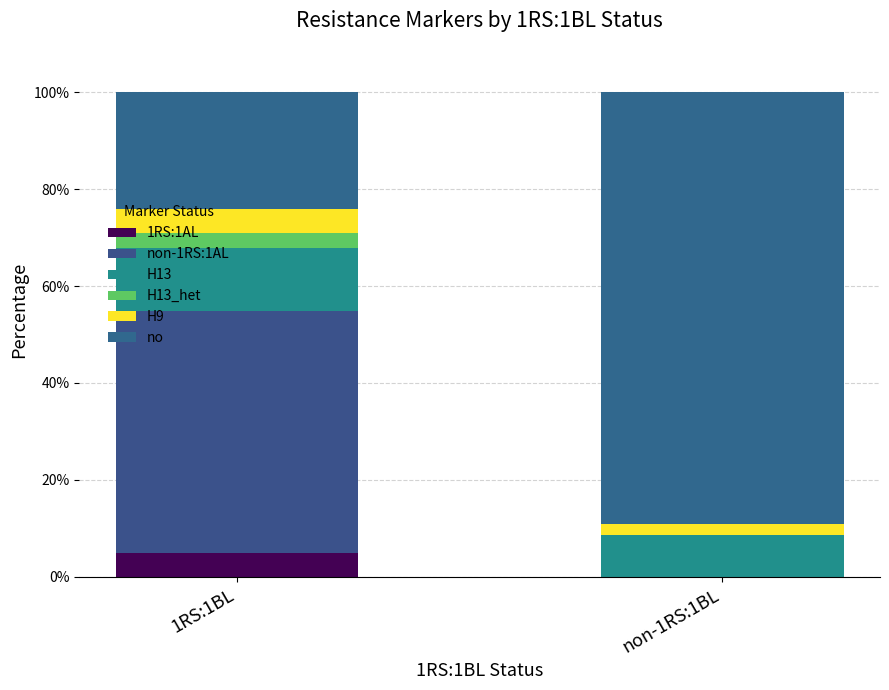

What is the label of the 1st bar from the right?

non-1RS:1BL